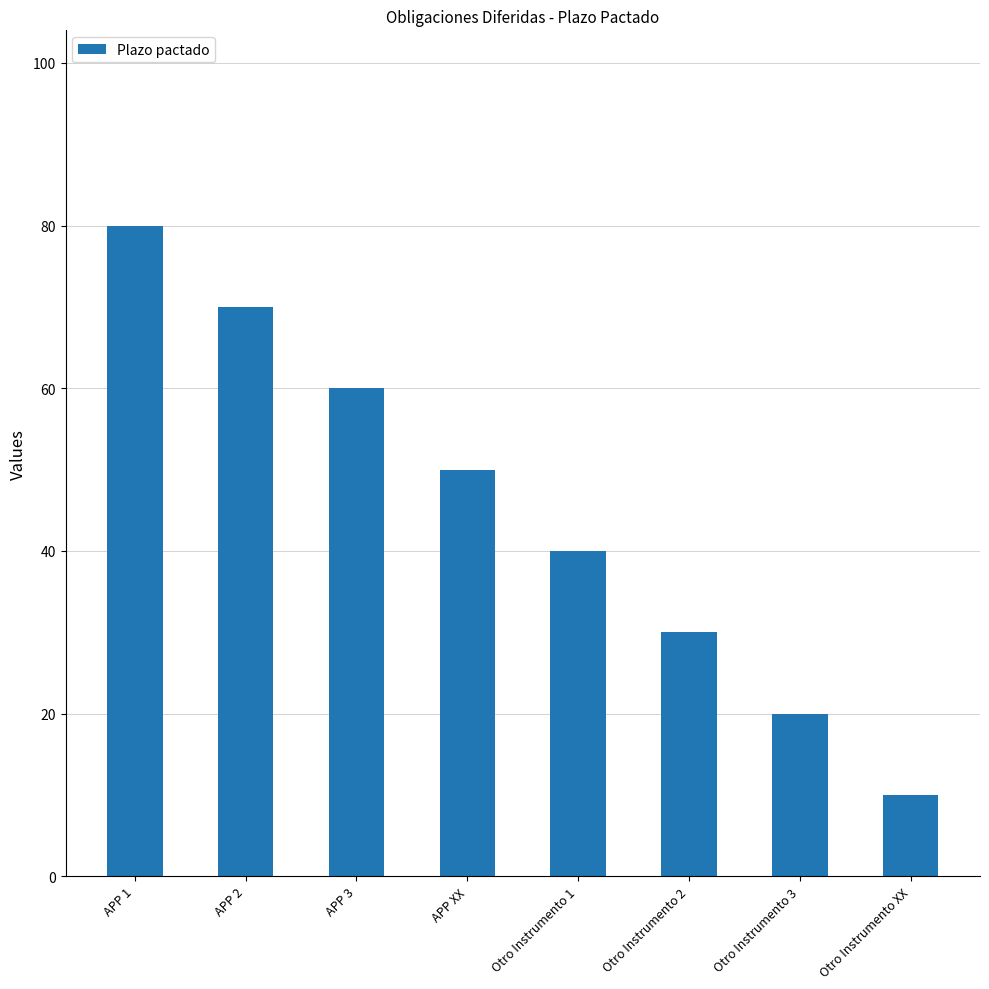

The chart shows a value of 38 at APP 3. True or false?

False